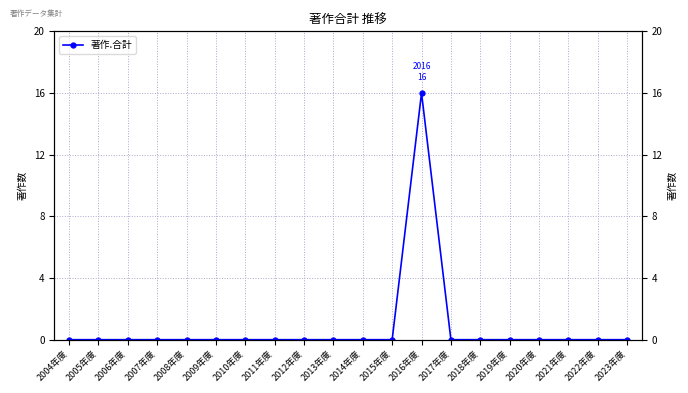

Rank the categories by value from lowest to highest.

2004年度, 2005年度, 2006年度, 2007年度, 2008年度, 2009年度, 2010年度, 2011年度, 2012年度, 2013年度, 2014年度, 2015年度, 2017年度, 2018年度, 2019年度, 2020年度, 2021年度, 2022年度, 2023年度, 2016年度